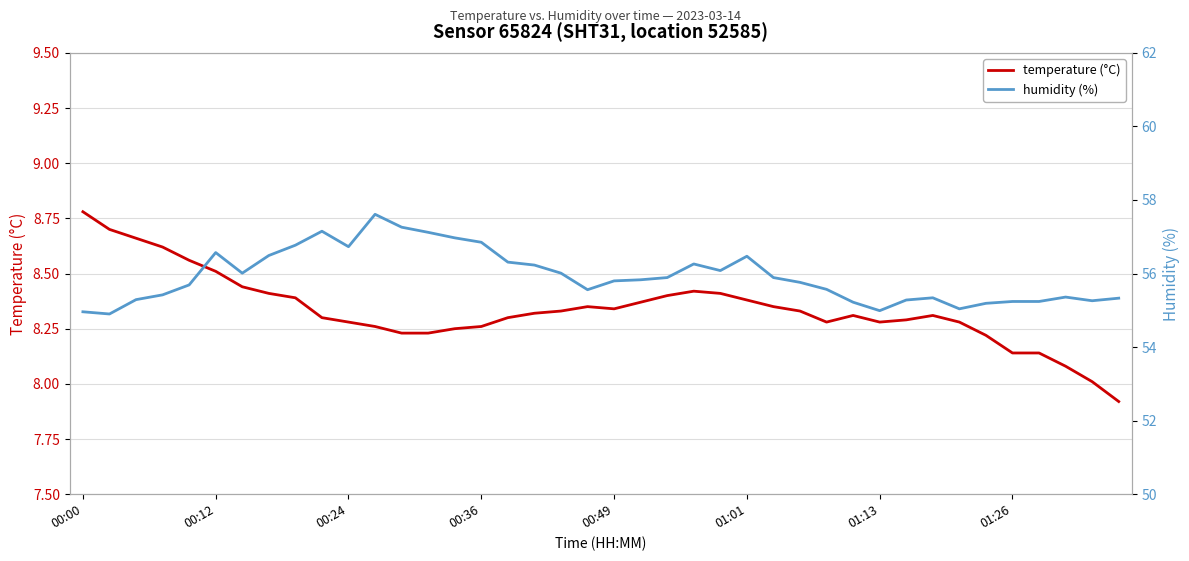

What is the label of the 1st point from the right?

39